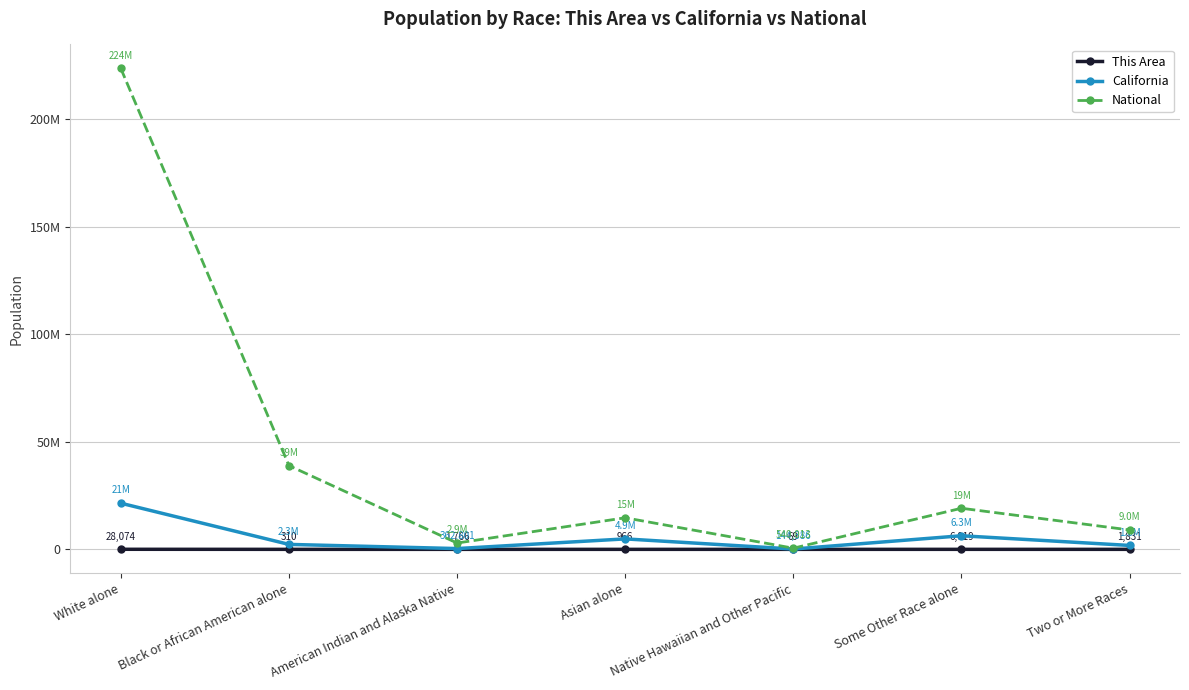

What is the approximate value of This Area at Two or More Races, to the nearest 50?

1850